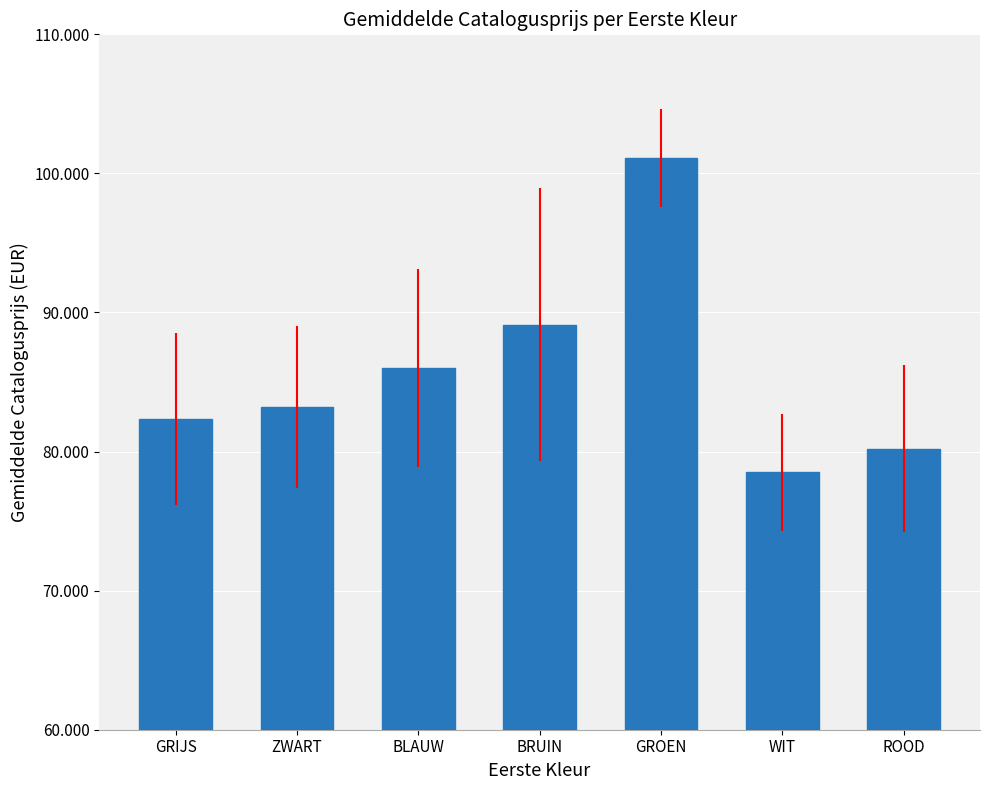

At which label is the value closest to 89809?

BRUIN